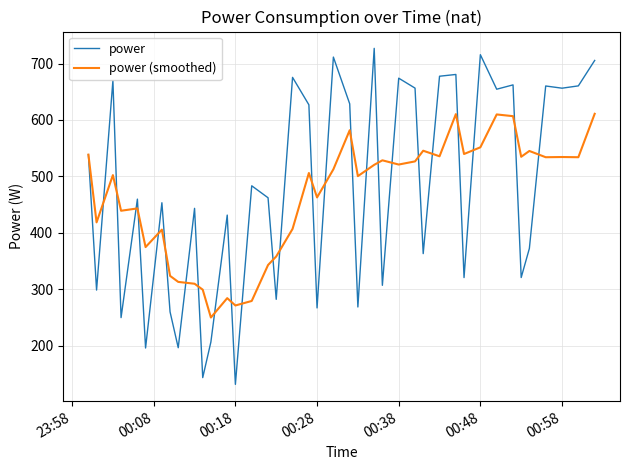

What is the maximum value for power?

727.0